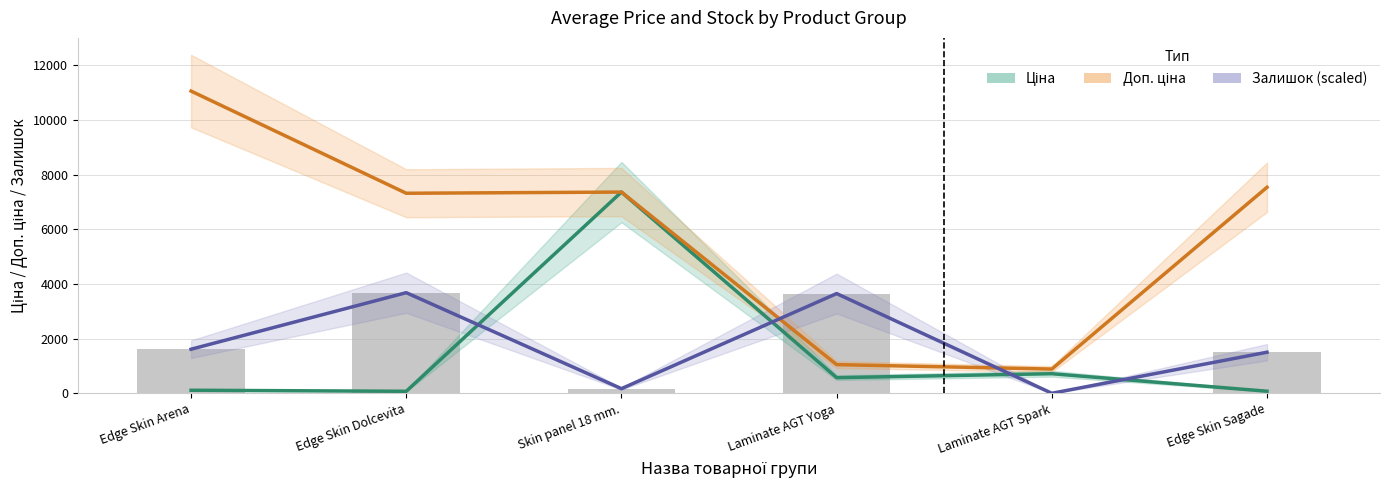

Where does the Ціна series first go above 571?

Skin panel 18 mm.